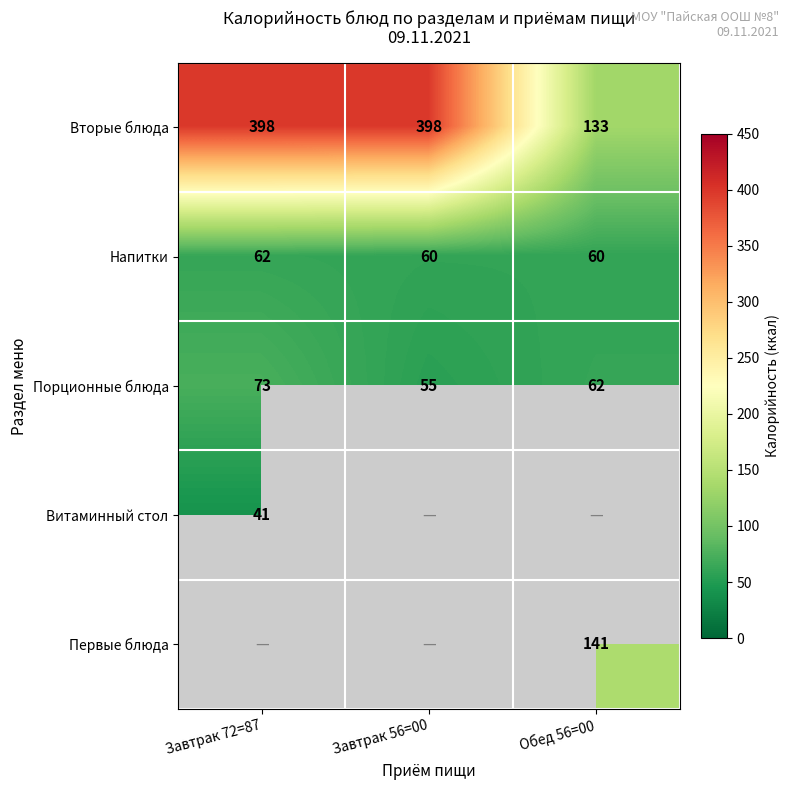

Count the Напитки values in the range 60 to 62.

3